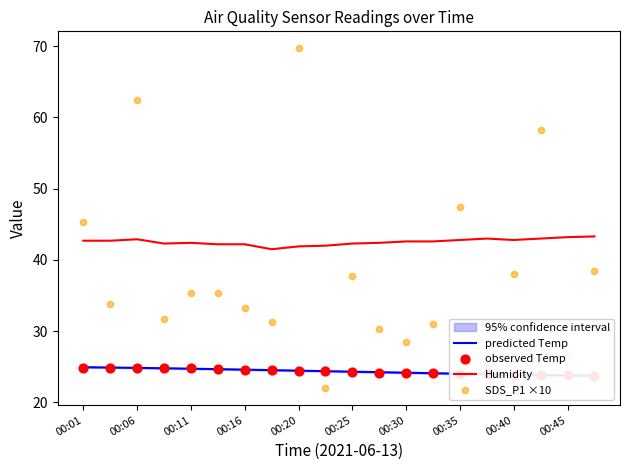

At how many categories does at least one series exceed 27?

20